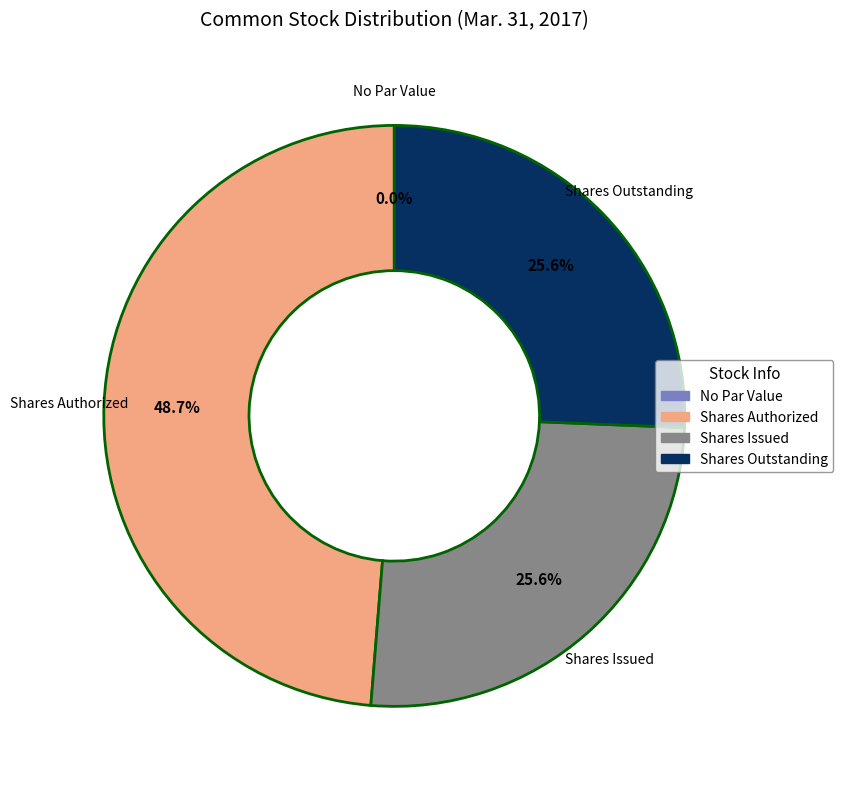

What percentage is the Common Stock, Shares, Outstanding slice, to the nearest percent?

26%